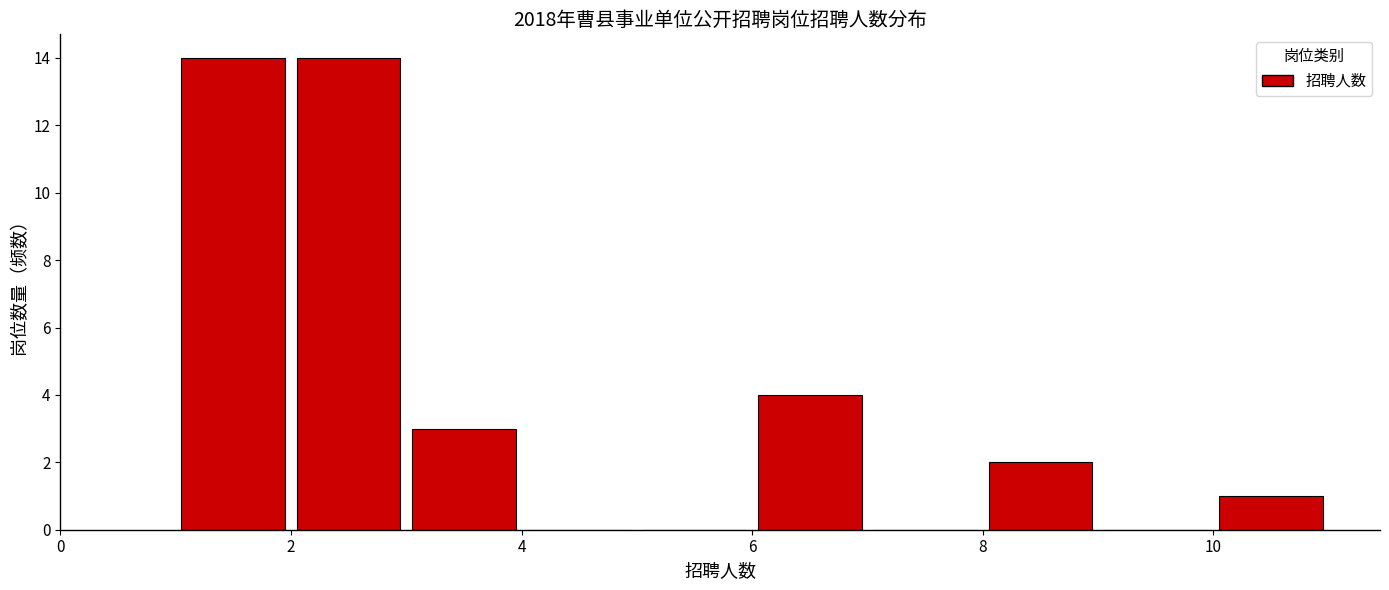

What is the height of the bar covering 3 to 4 on the x-axis? The values are not printed on the chart, so give them approximately, as read against the axis.

3